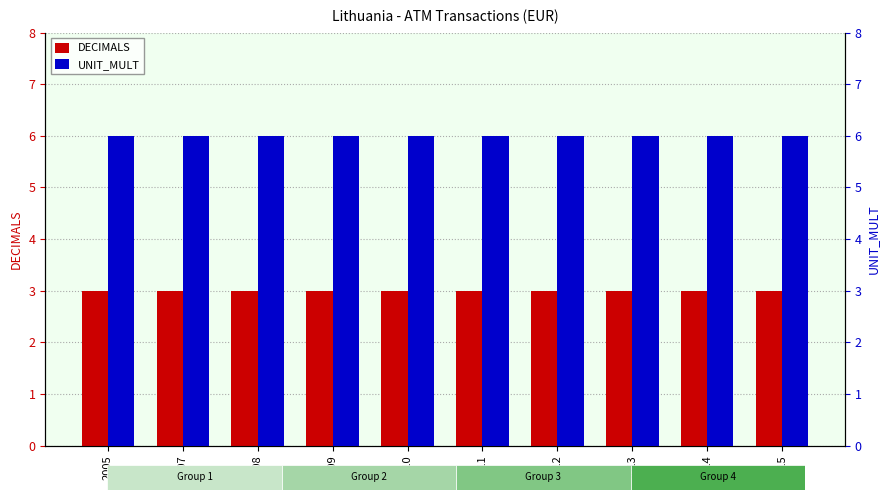

Which series has the widest spread of values?

DECIMALS